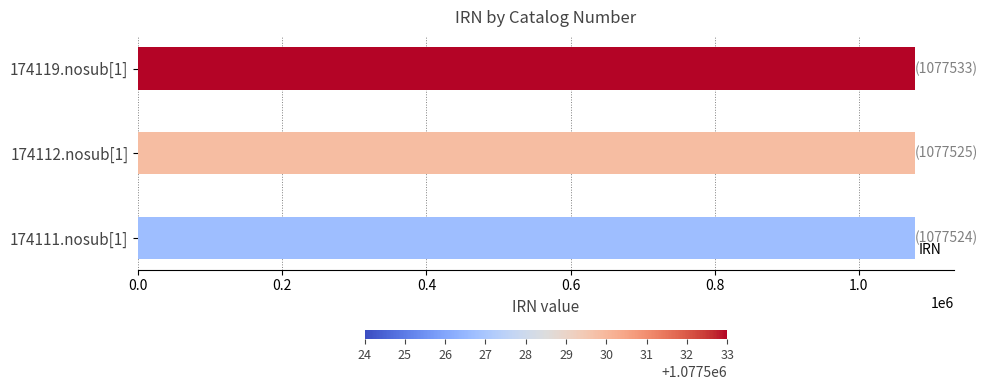

What is the ratio of the value at 174111.nosub[1] to the value at 174119.nosub[1]?

1.0